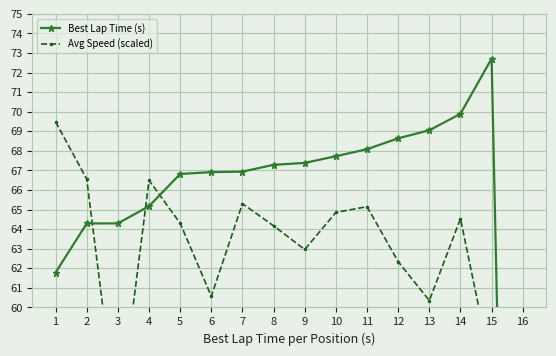

Which has a higher value, 3 or 7?

7